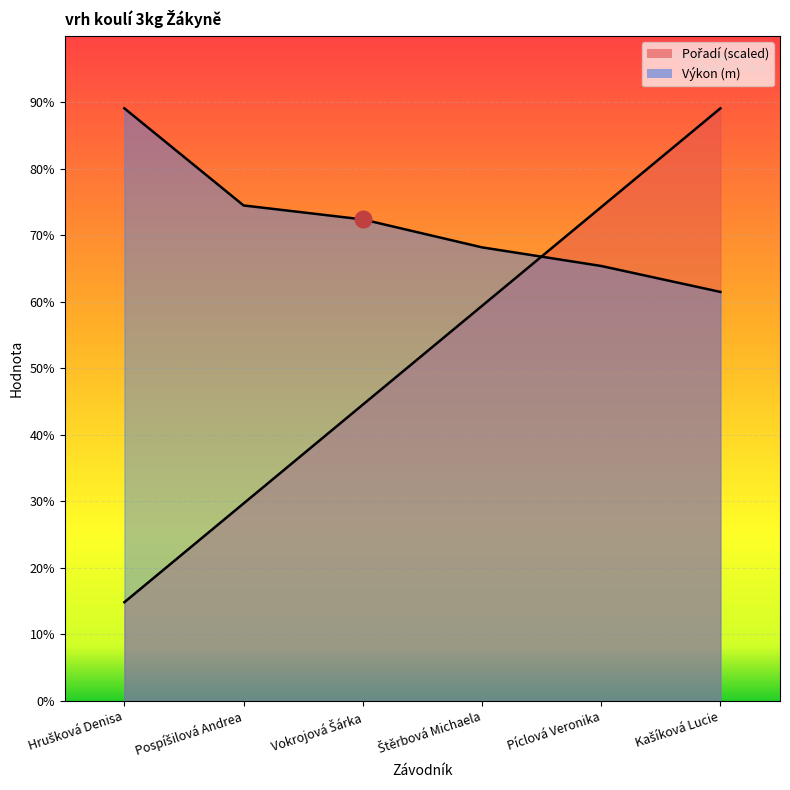

What is the total value across all series at Vokrojová Šárka?

11.7